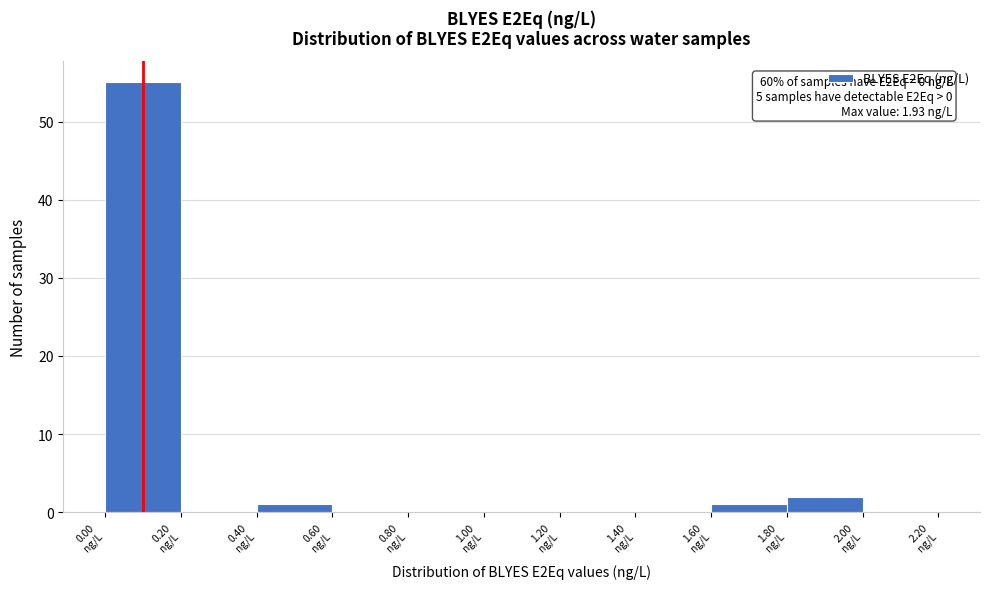

Which range on the x-axis has the tallest bar?

0.0 to 0.2